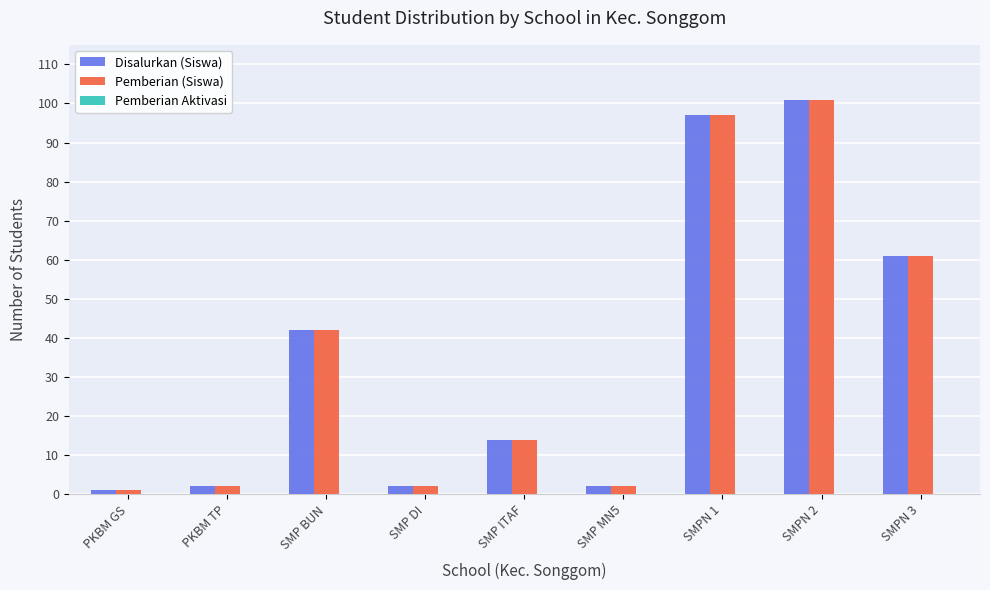

Are the bars horizontal?

No